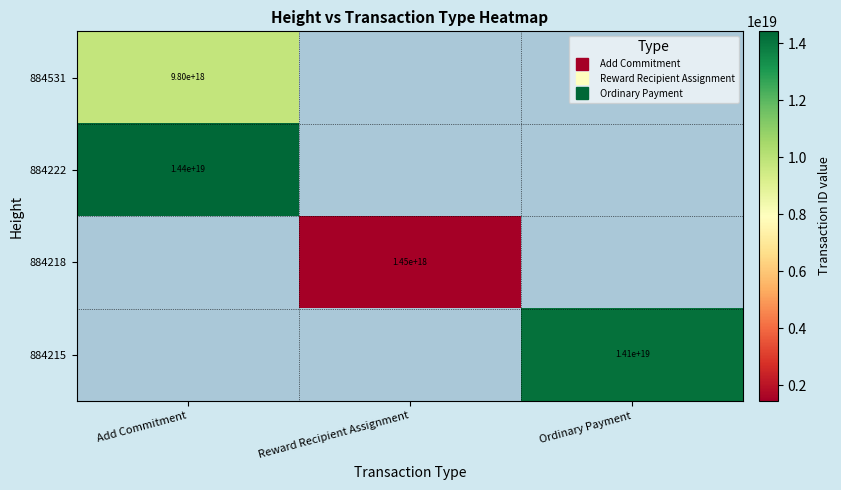

How many data points does each series have?

3